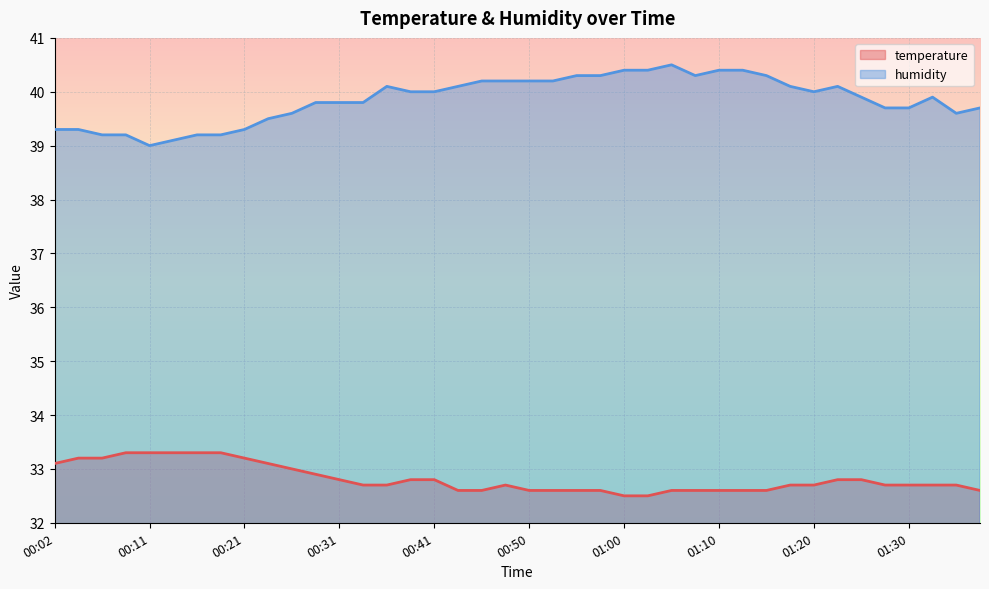

Read the humidity value at 00:11.

39.0